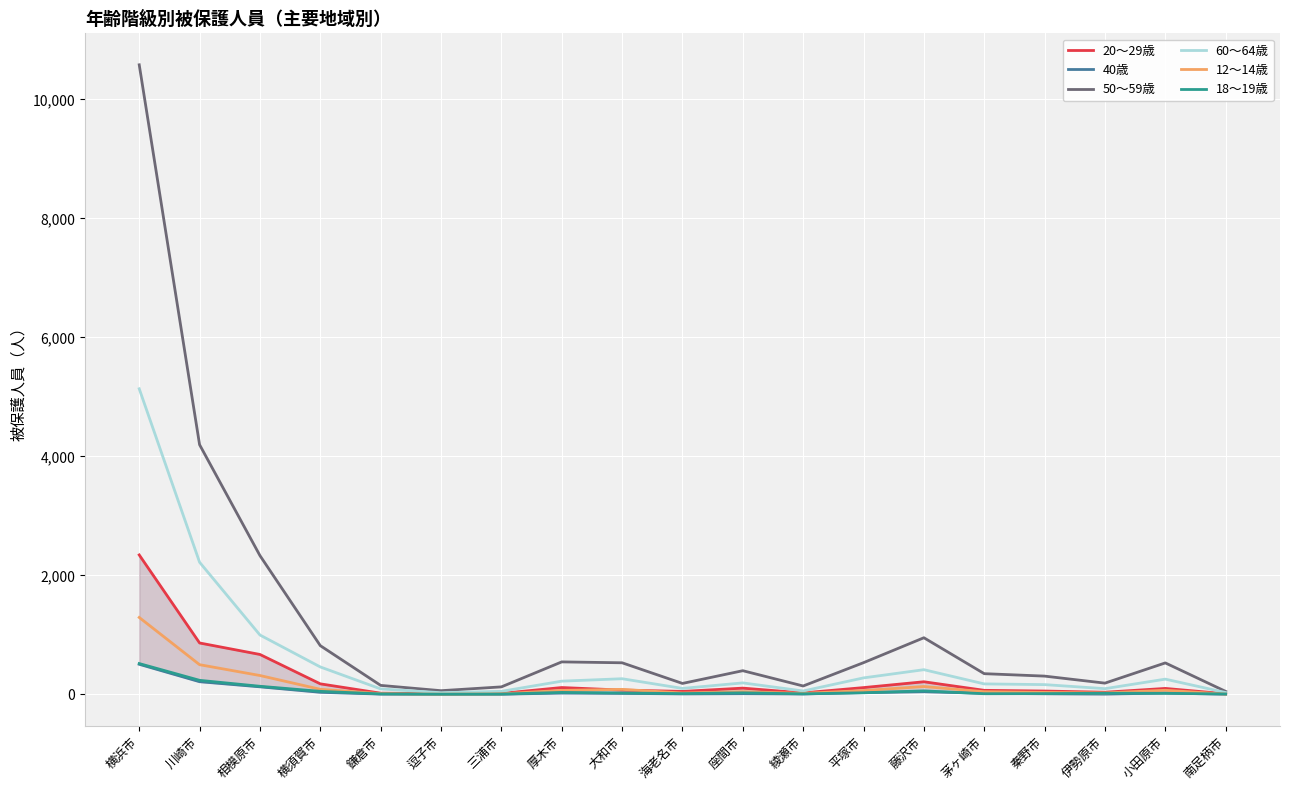

What is the sum of all 50～59歳 values?

22960